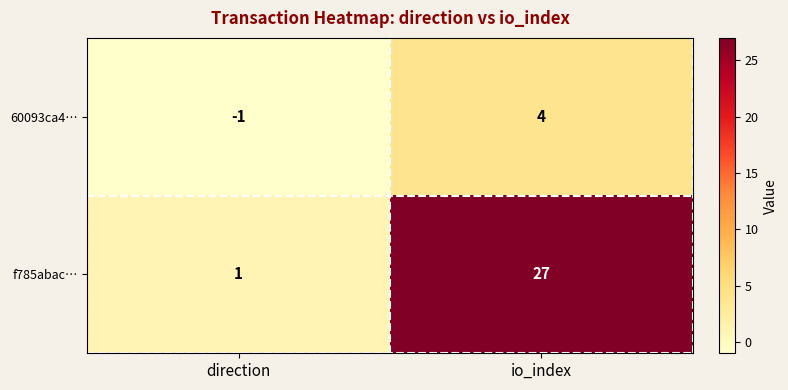

Reading right to left, extract all data points from this chart.

60093ca4…: io_index=4	direction=-1
f785abac…: io_index=27	direction=1